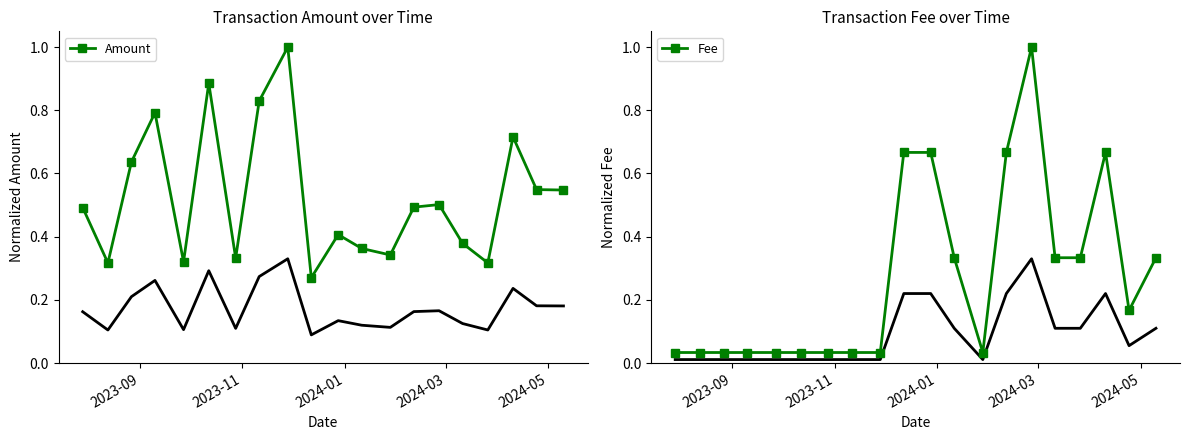

What is the maximum value for Fee?

1.0